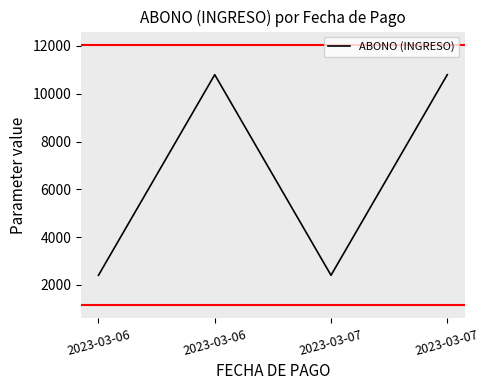

How many lines are shown in the chart?

1